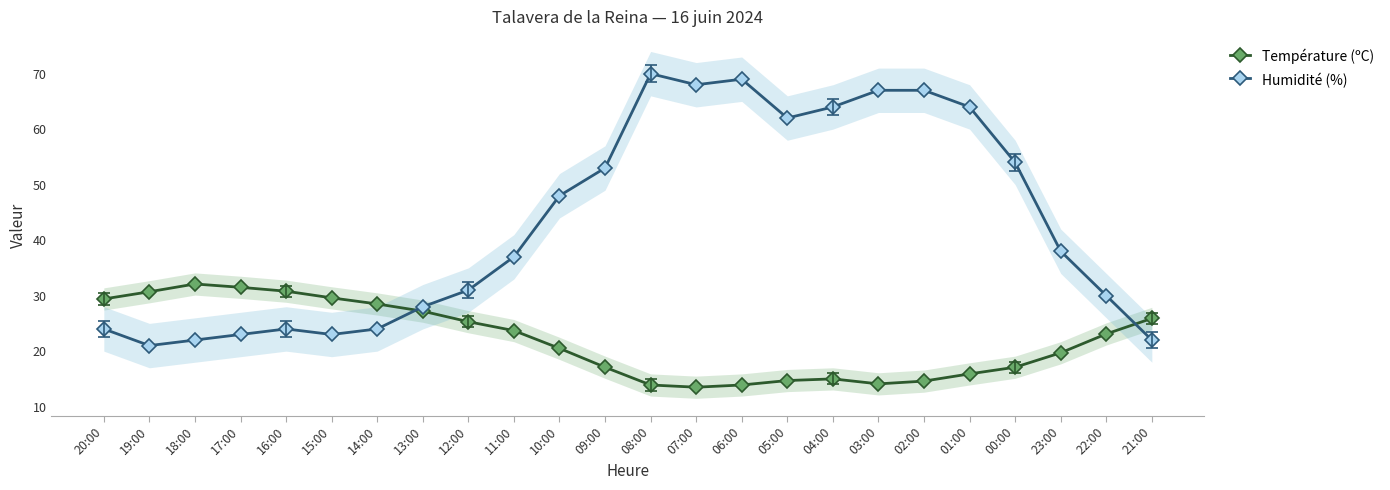

What is the minimum value shown in the chart?

13.5